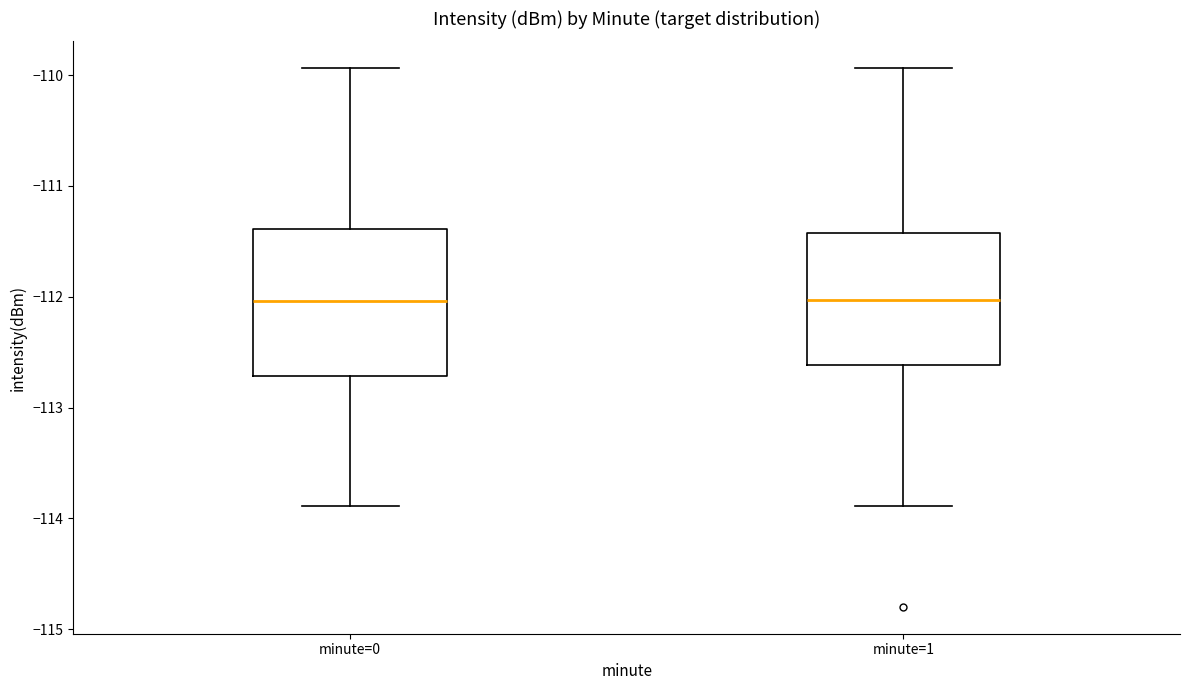

Reading left to right, transcribe this box plot: for each box, give where its median line is, the range the box spans, and where its two whiskers end, as read against the y-axis. The values are not printed on the chart, so give them approximately, as read against the axis.

minute=0: median -112.0, box -112.7 to -111.4, whiskers -113.9 to -109.9
minute=1: median -112.0, box -112.6 to -111.4, whiskers -113.9 to -109.9